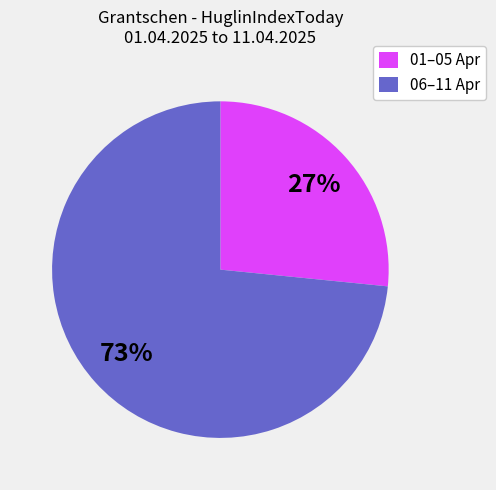

The 01–05 Apr slice represents 27% of the pie. True or false?

True